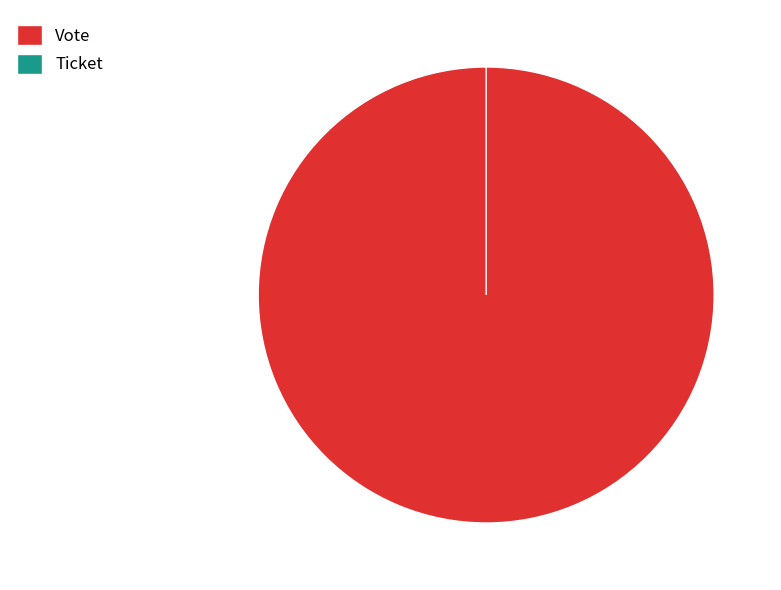

True or false: Vote accounts for 100% of the total.

True